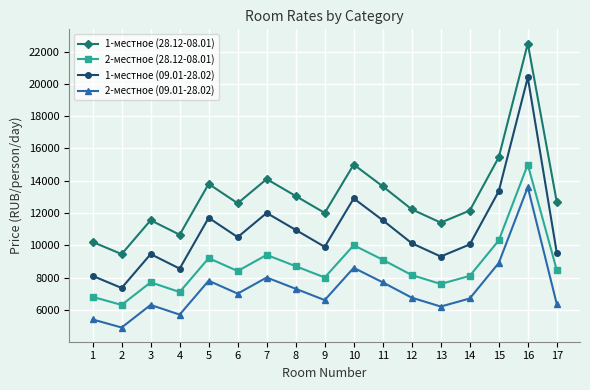

What is the difference between the highest and lowest values at 5?

6000